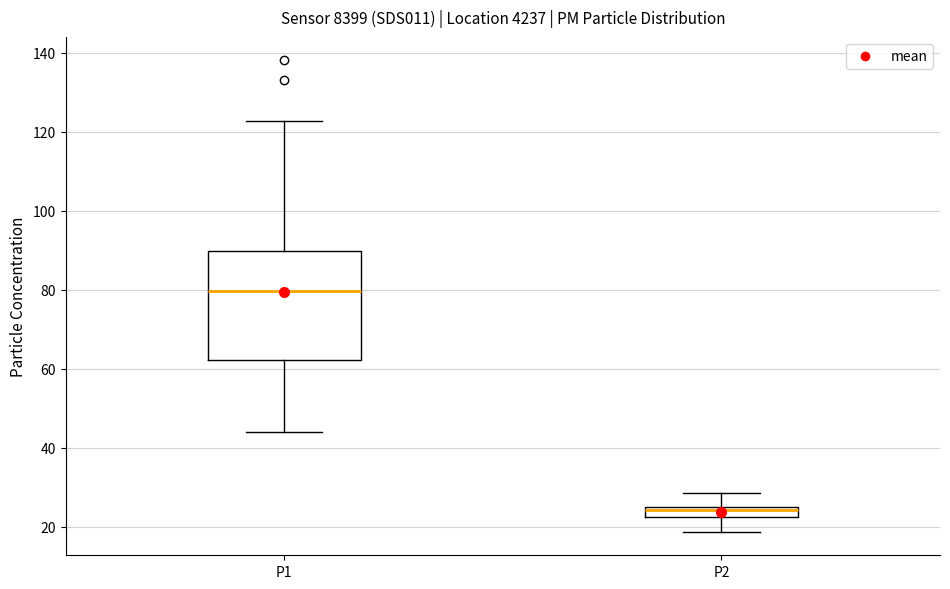

Where does the median line of the box for P2 sit on the y-axis? The values are not printed on the chart, so give them approximately, as read against the axis.

24